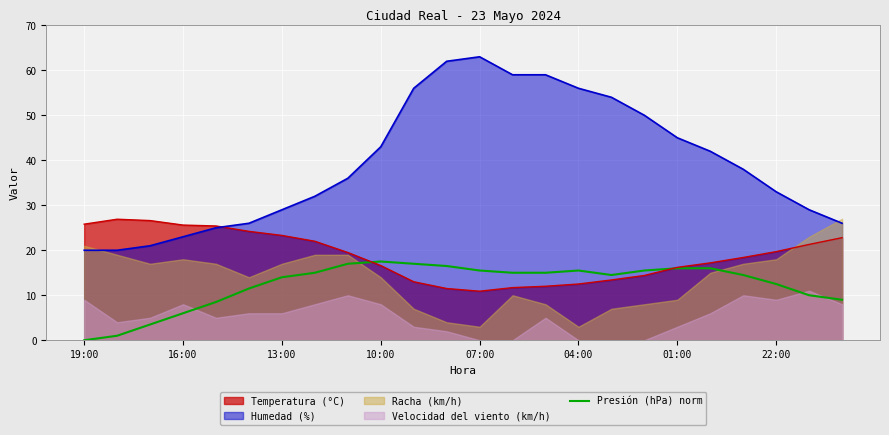

Is it true that Presión (hPa) norm equals 23.7 at 04:00?

False